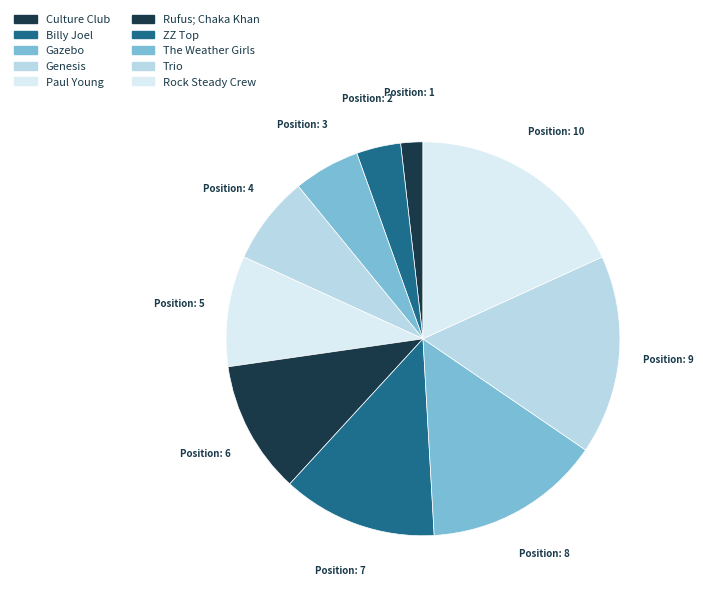

Is there any slice that represents more than half of the pie?

No